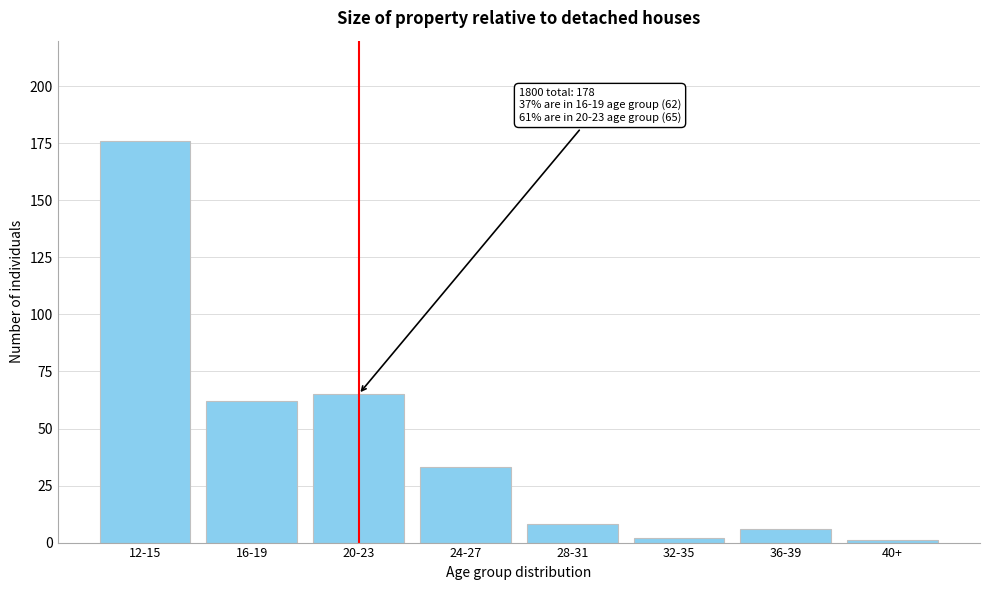

Reading left to right, transcribe all the data shown in this chart.

176	62	65	33	8	2	6	1